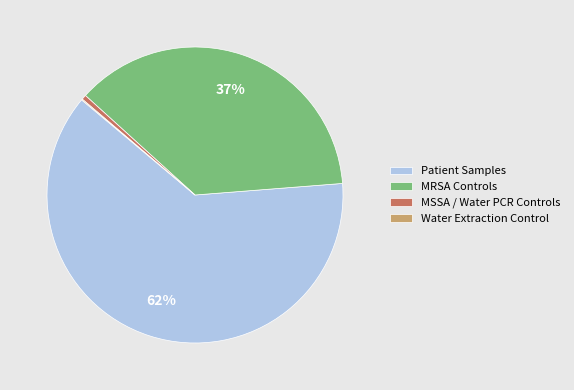

Is it true that Patient Samples is 76% of the pie?

False